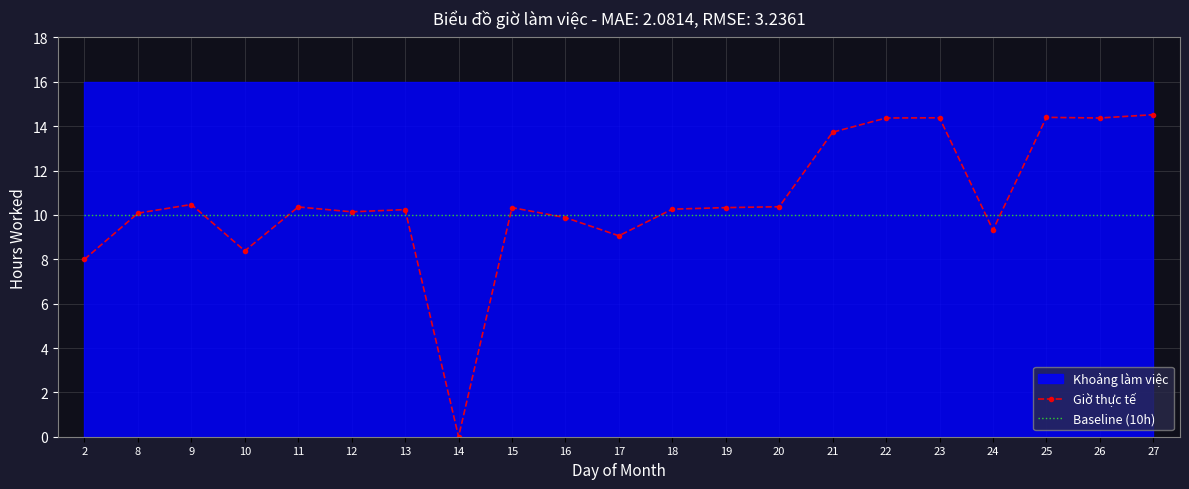

What is the maximum value for Baseline (10h)?

10.0